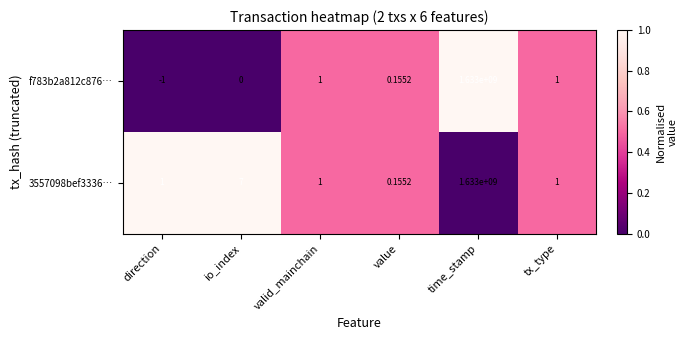

At which category is the sum across all series the highest?

time_stamp